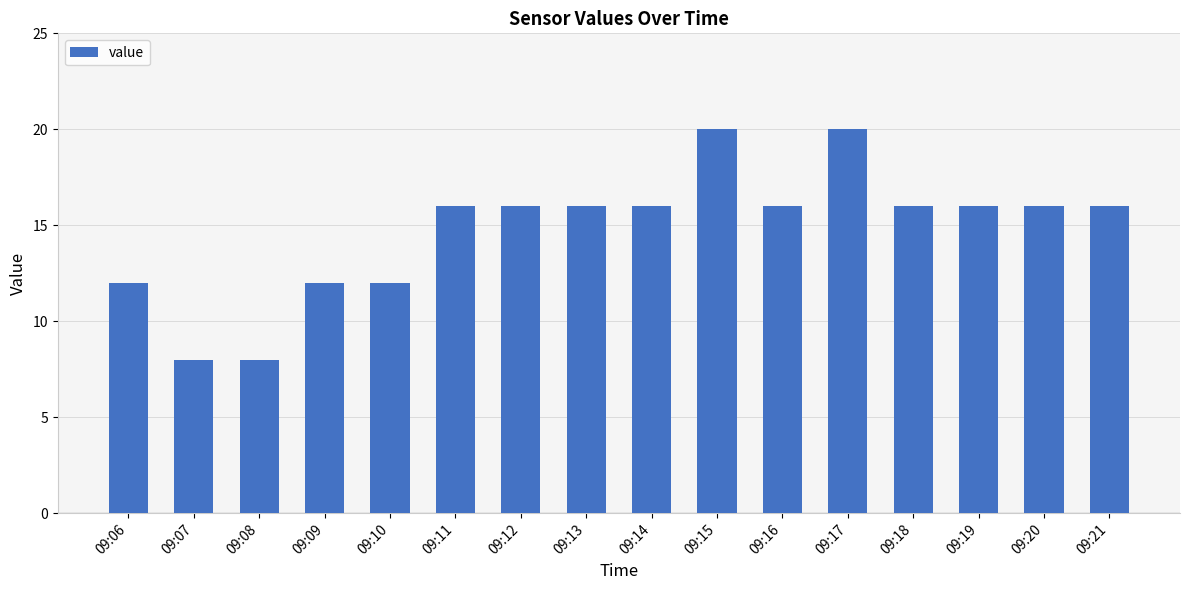

What is the ratio of the value at 09:08 to the value at 09:21?

0.5